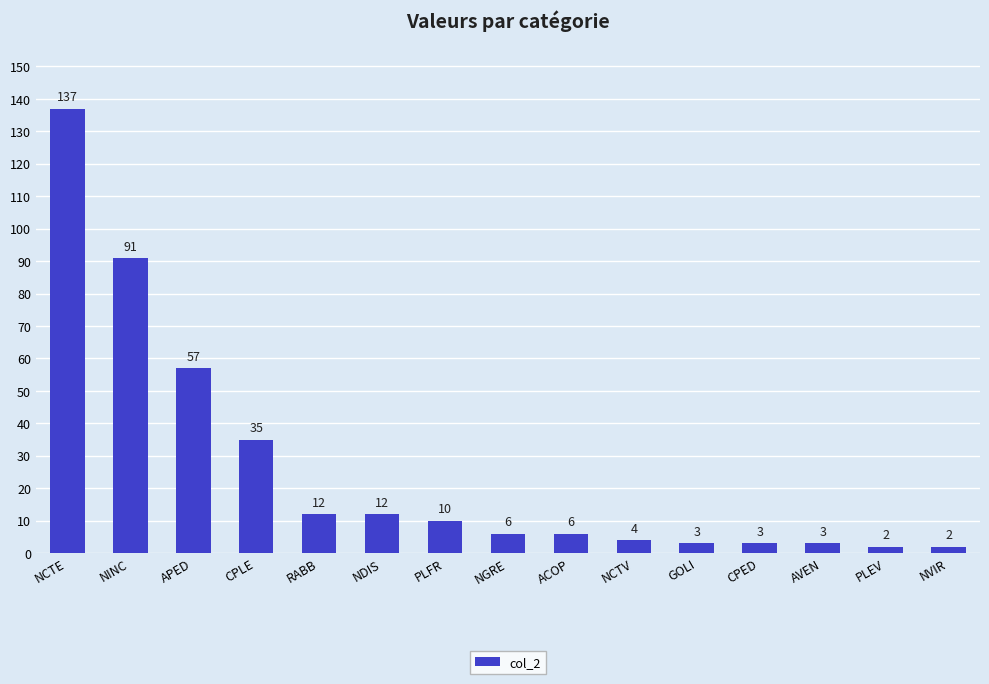

The value at PLFR is 18. True or false?

False